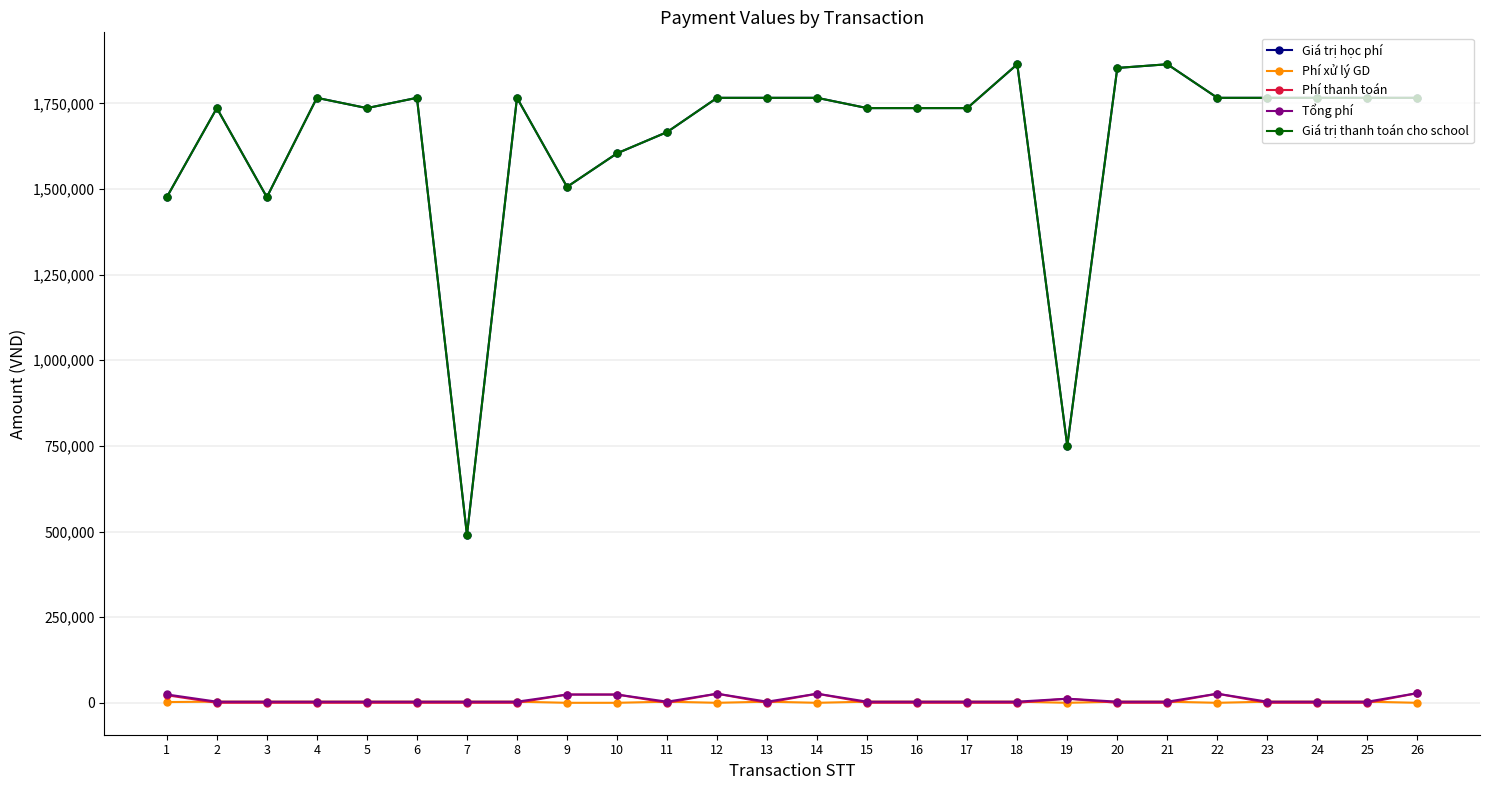

What is the difference between the second highest and minimum values in the Phí xử lý GD series?

3300